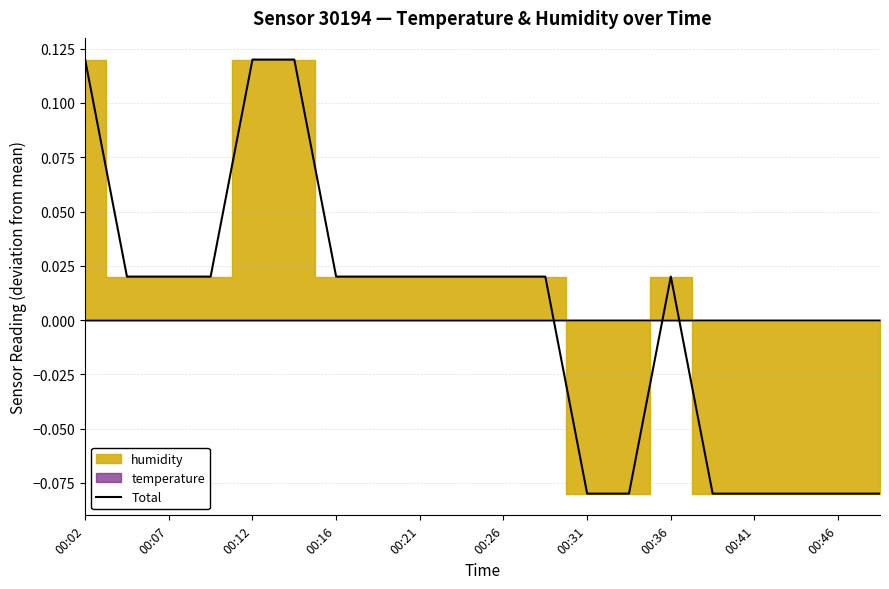

At which label does Total first exceed 0?

00:02